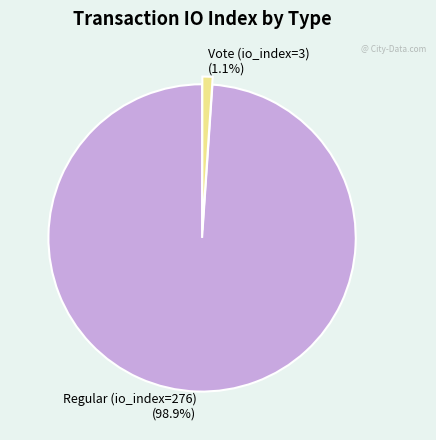

Between Vote (io_index=3) and Regular (io_index=276), which is larger?

Regular (io_index=276)